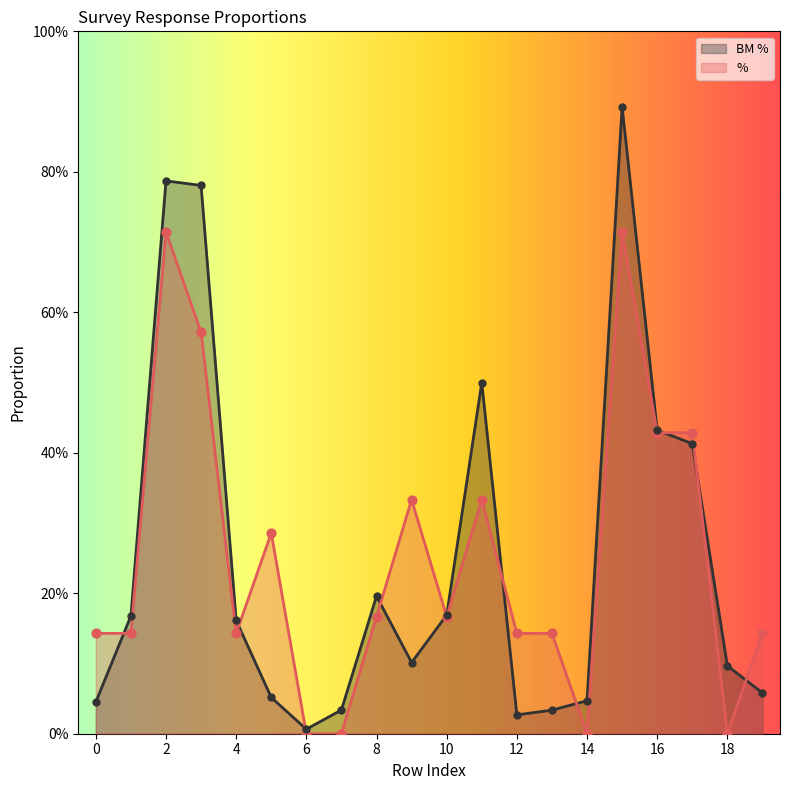

At which category is the sum across all series the highest?

15